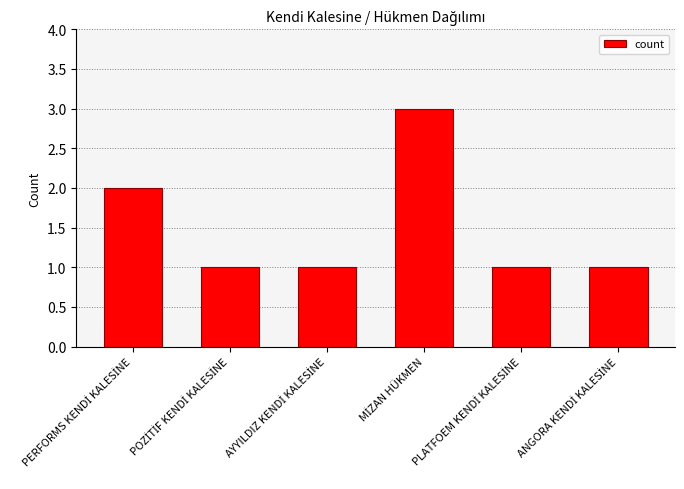

What is the greatest value displayed?

3